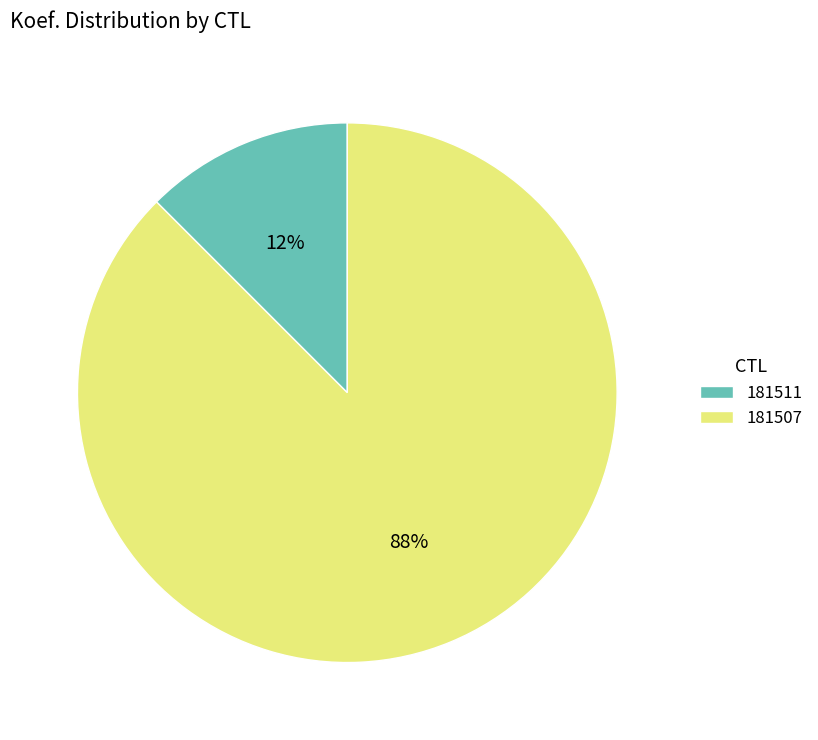

Rank the categories by value from highest to lowest.

181507, 181511